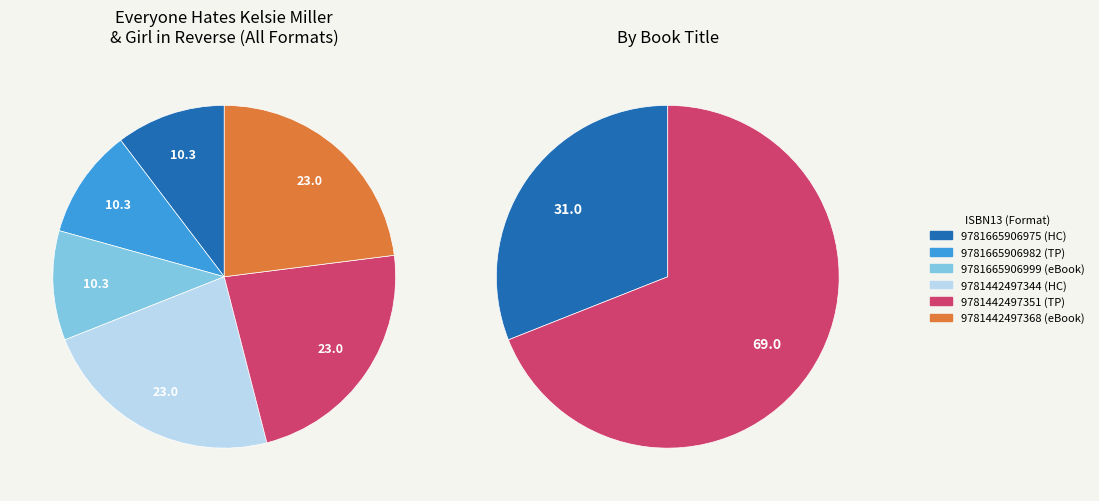

To the nearest percent, what is the combined percentage of 9781442497344 and 9781665906982?

33%